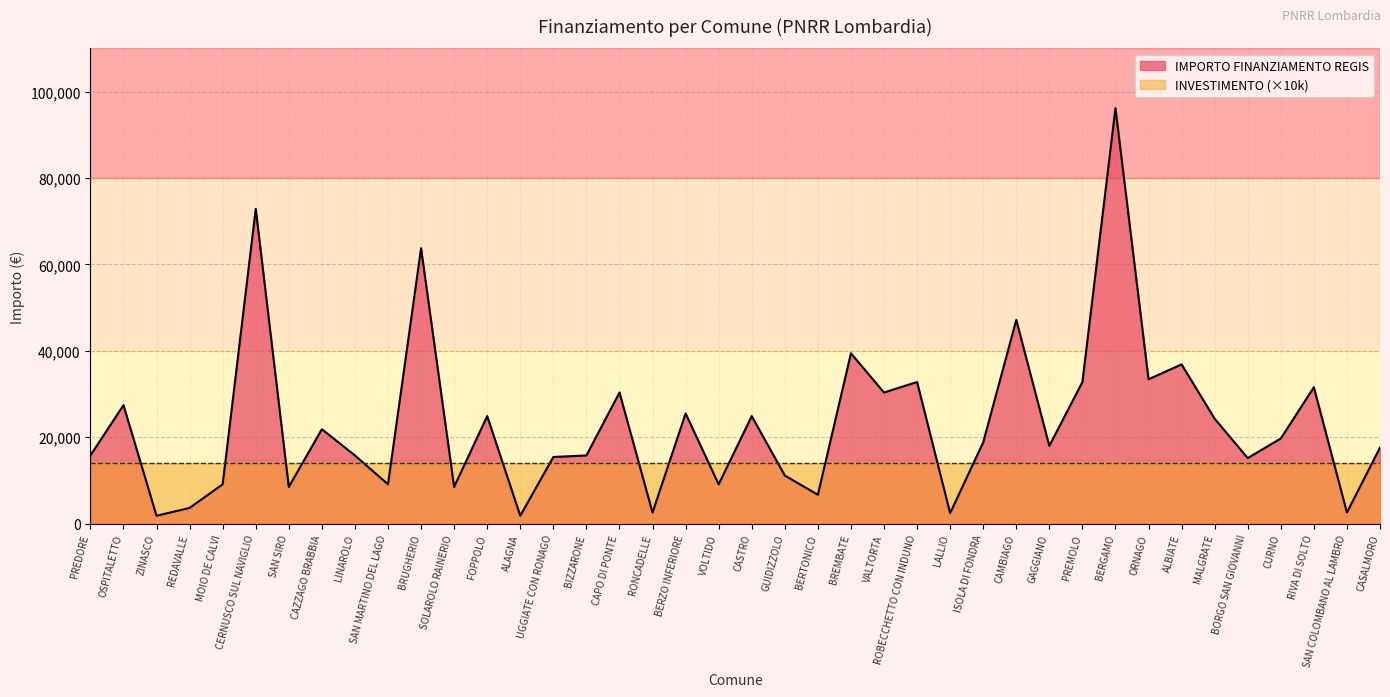

True or false: the data shows 11333 at CAZZAGO BRABBIA.

False